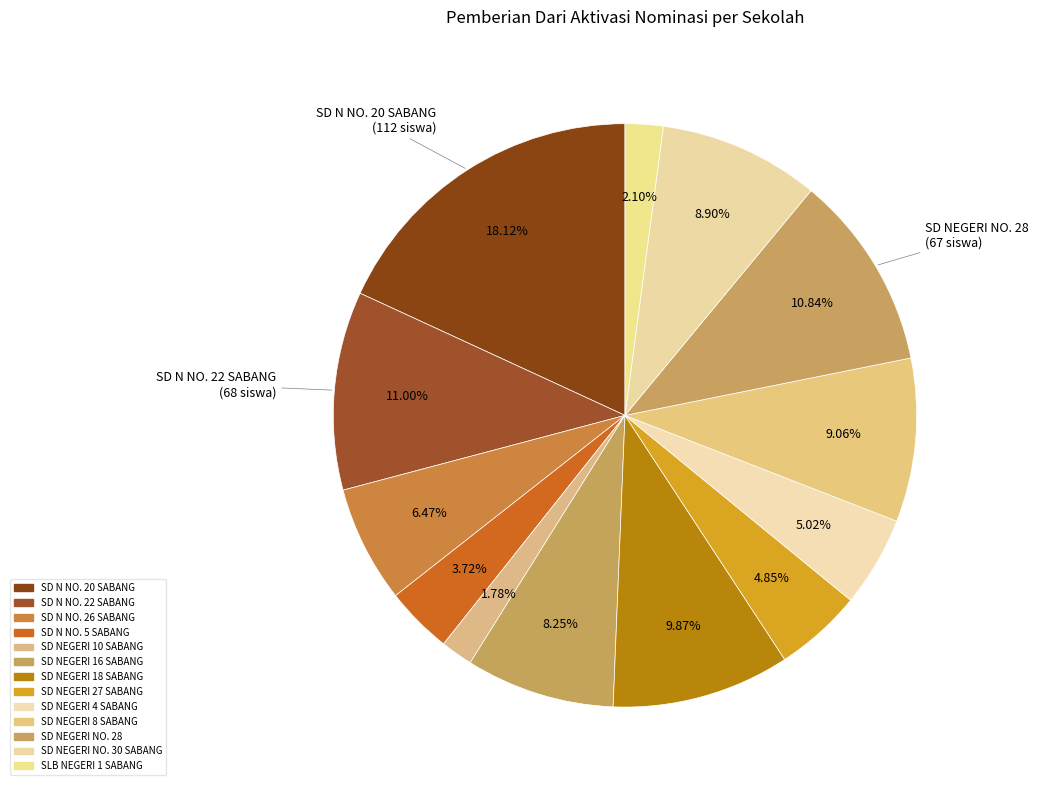

Count the number of slices in the pie.

13